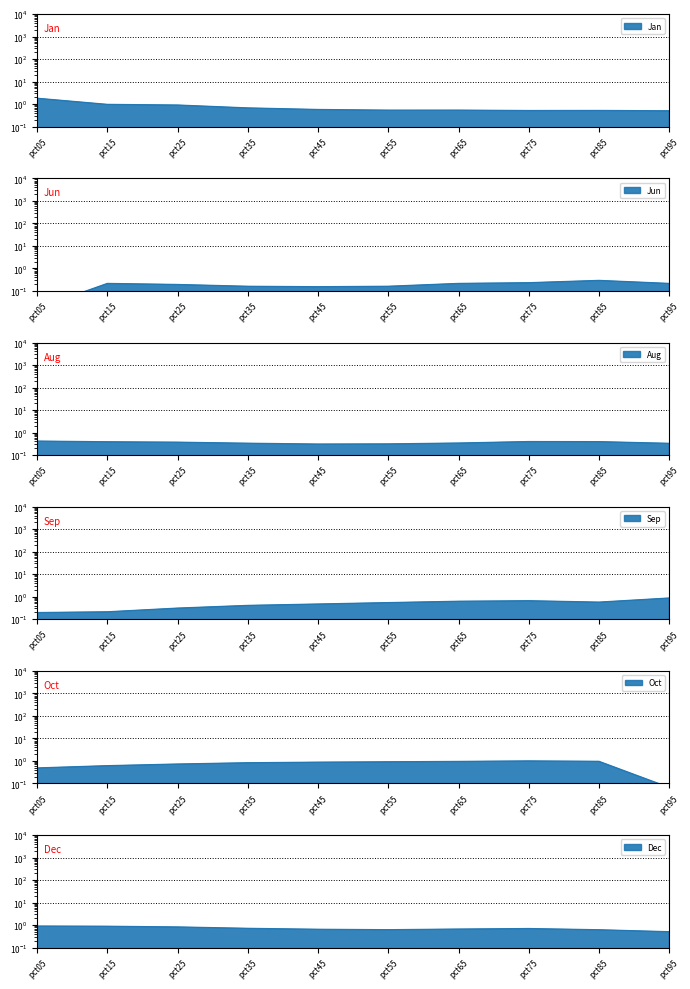

How many series are shown in this chart?

6